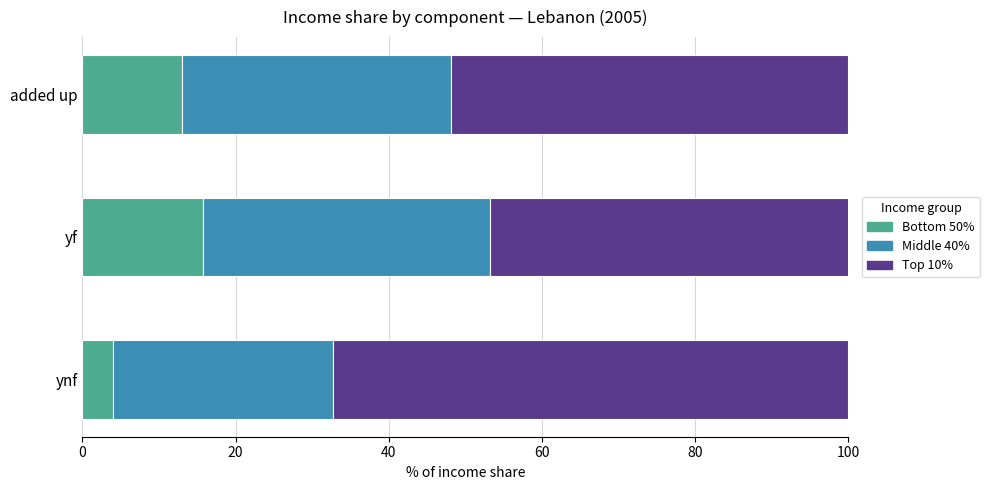

What is the lowest value of the Bottom 50% series?

4.0